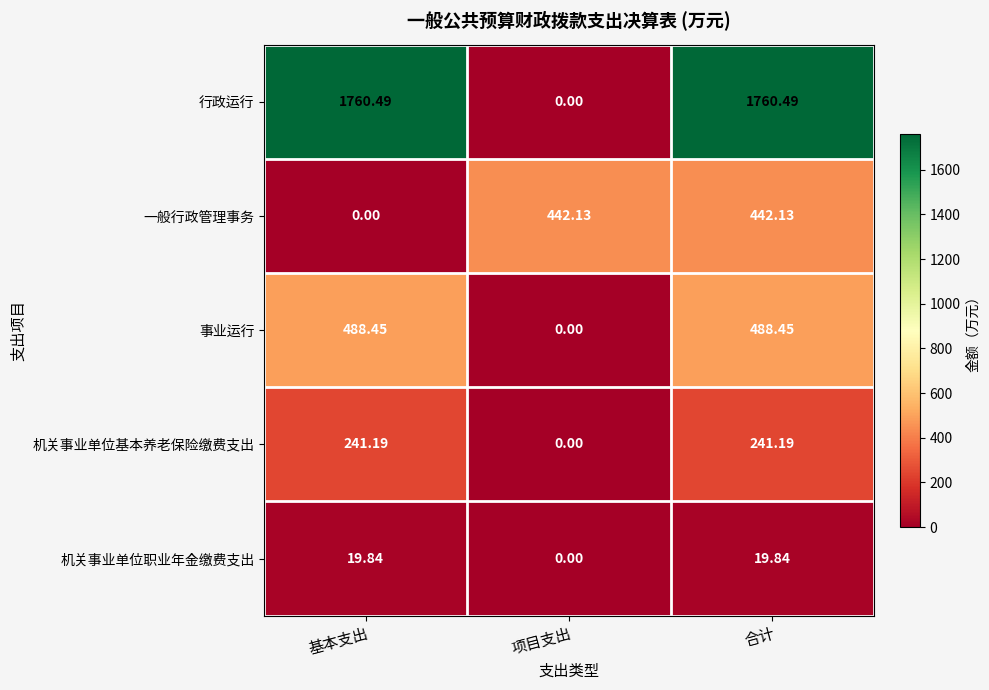

At which category is the sum across all series the highest?

合计